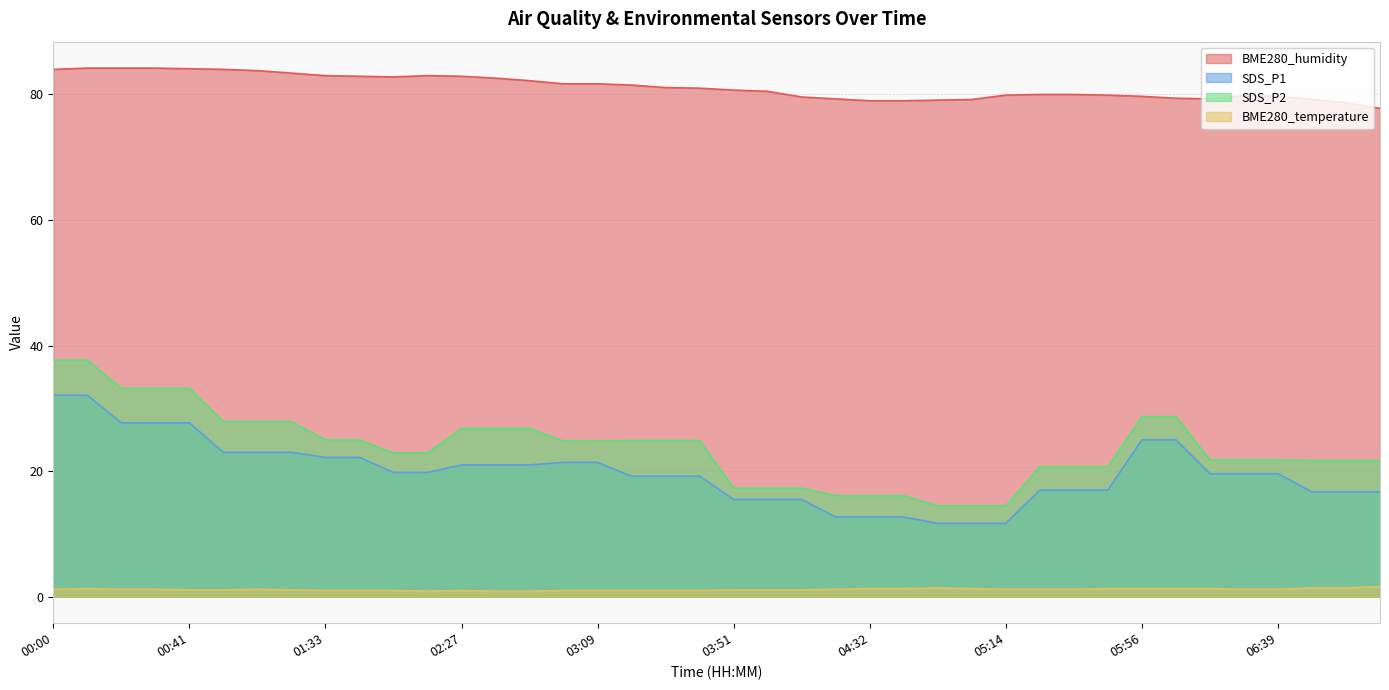

What is the difference between the maximum and second lowest values in the BME280_humidity series?

5.5